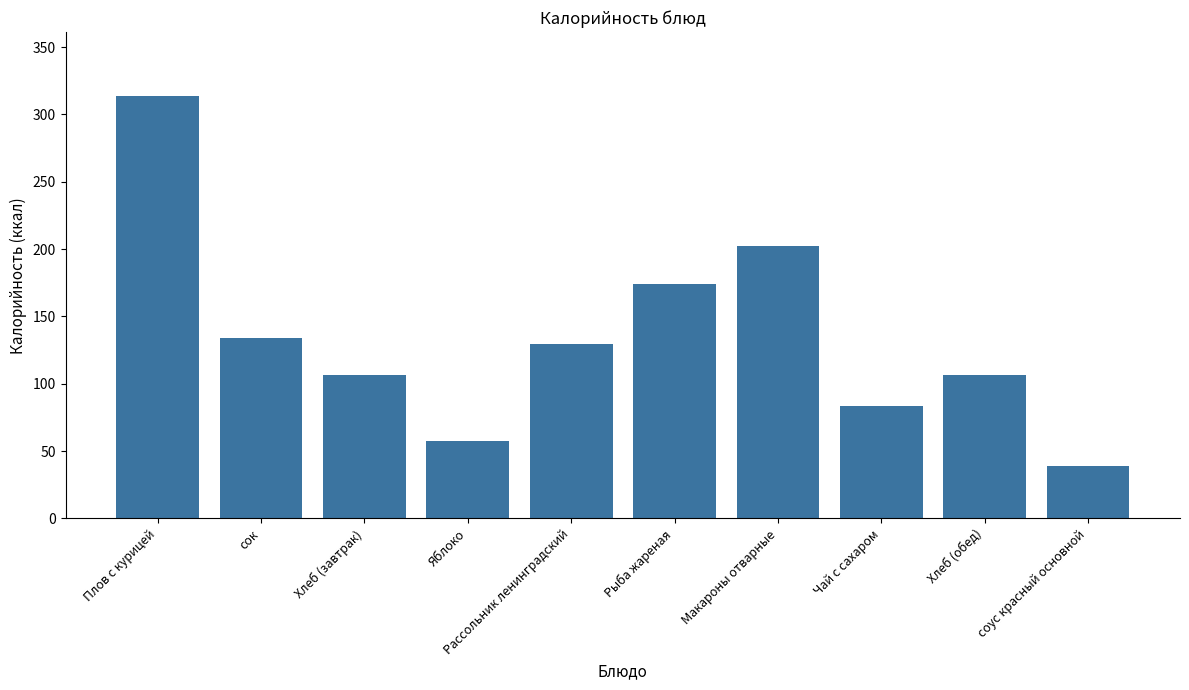

The chart shows a value of 63.8 at Хлеб (завтрак). True or false?

False